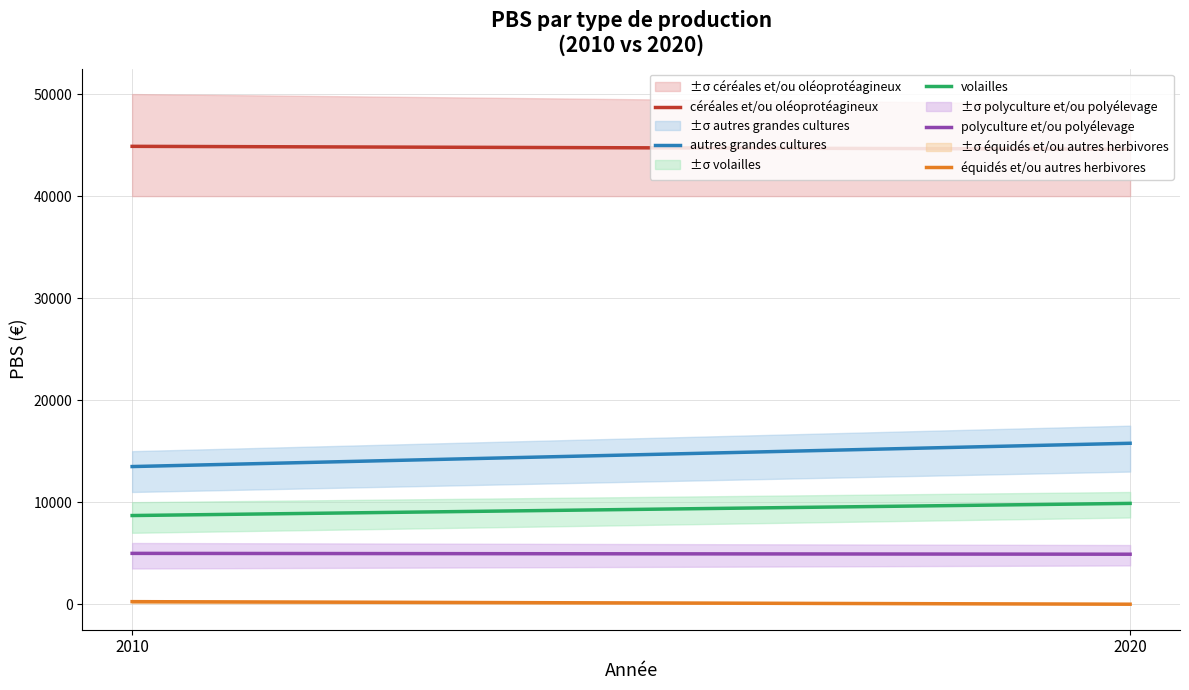

What is the sum of all volailles values?

18573.3